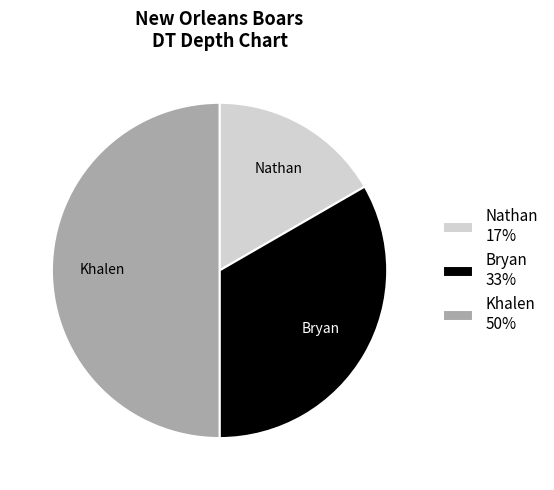

Rank the categories by value from lowest to highest.

Nathan, Bryan, Khalen